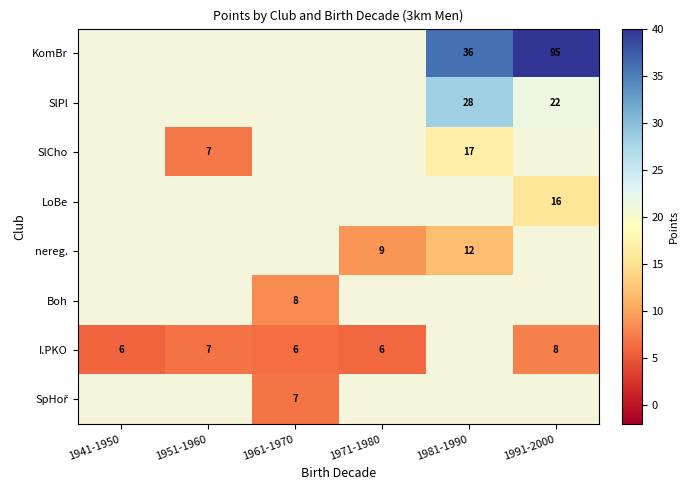

The LoBe series shows 22 at 1991-2000. True or false?

False